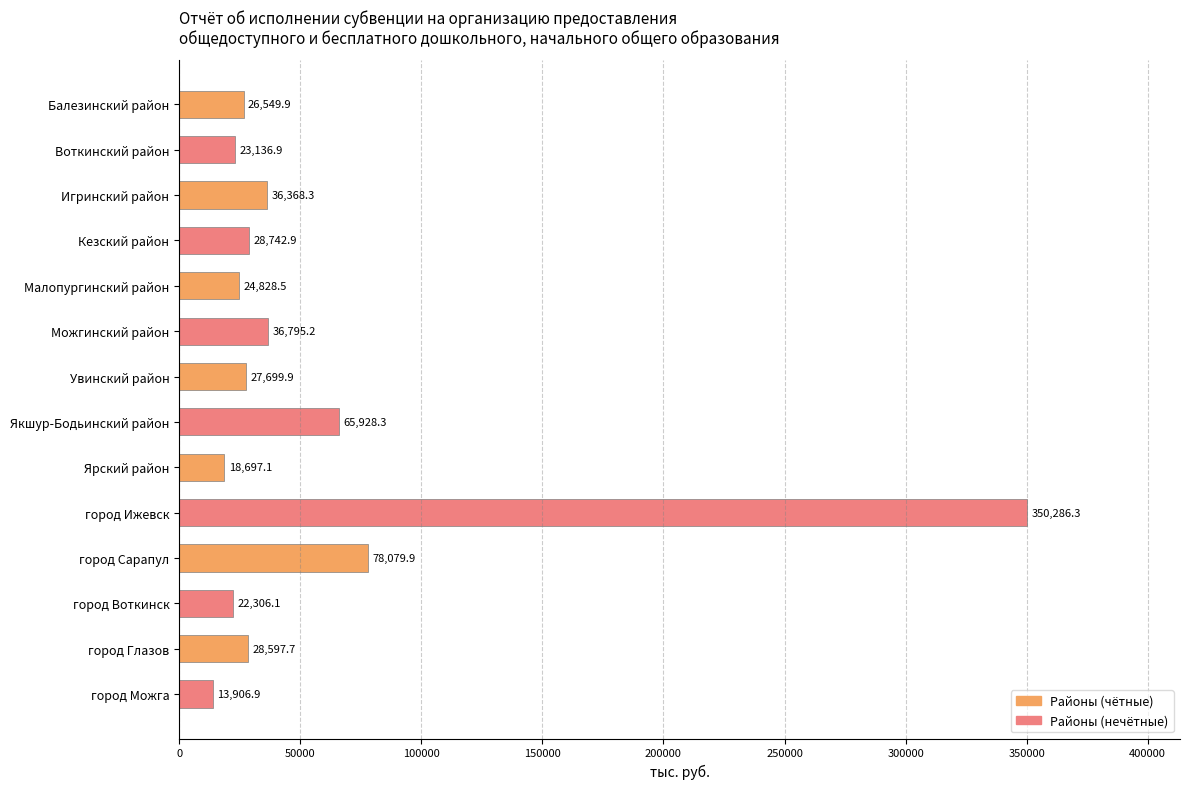

What is the difference between the second highest and minimum values?

64173.0